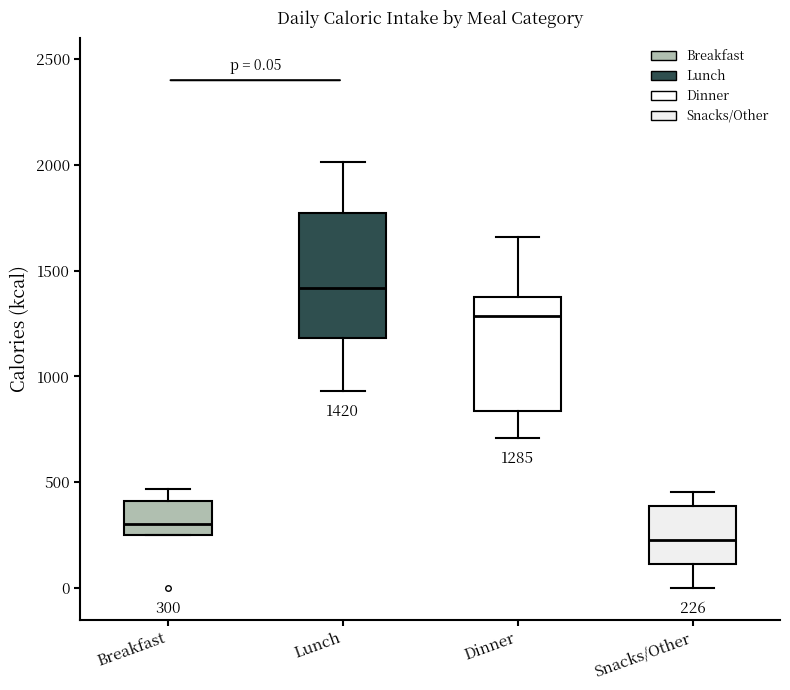

Which box's median line is the highest?

Lunch